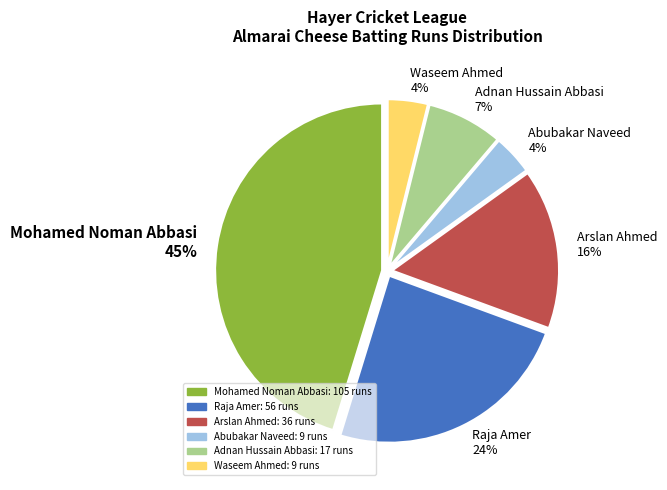

Is it true that Adnan Hussain Abbasi is 20% of the pie?

False